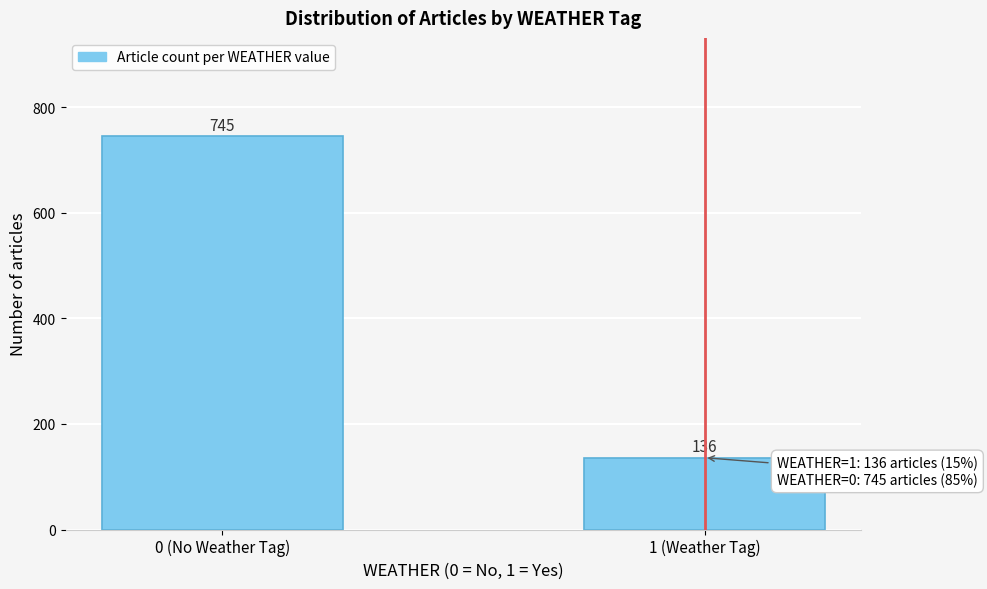

Reading left to right, list all the values displayed in this chart.

745	136